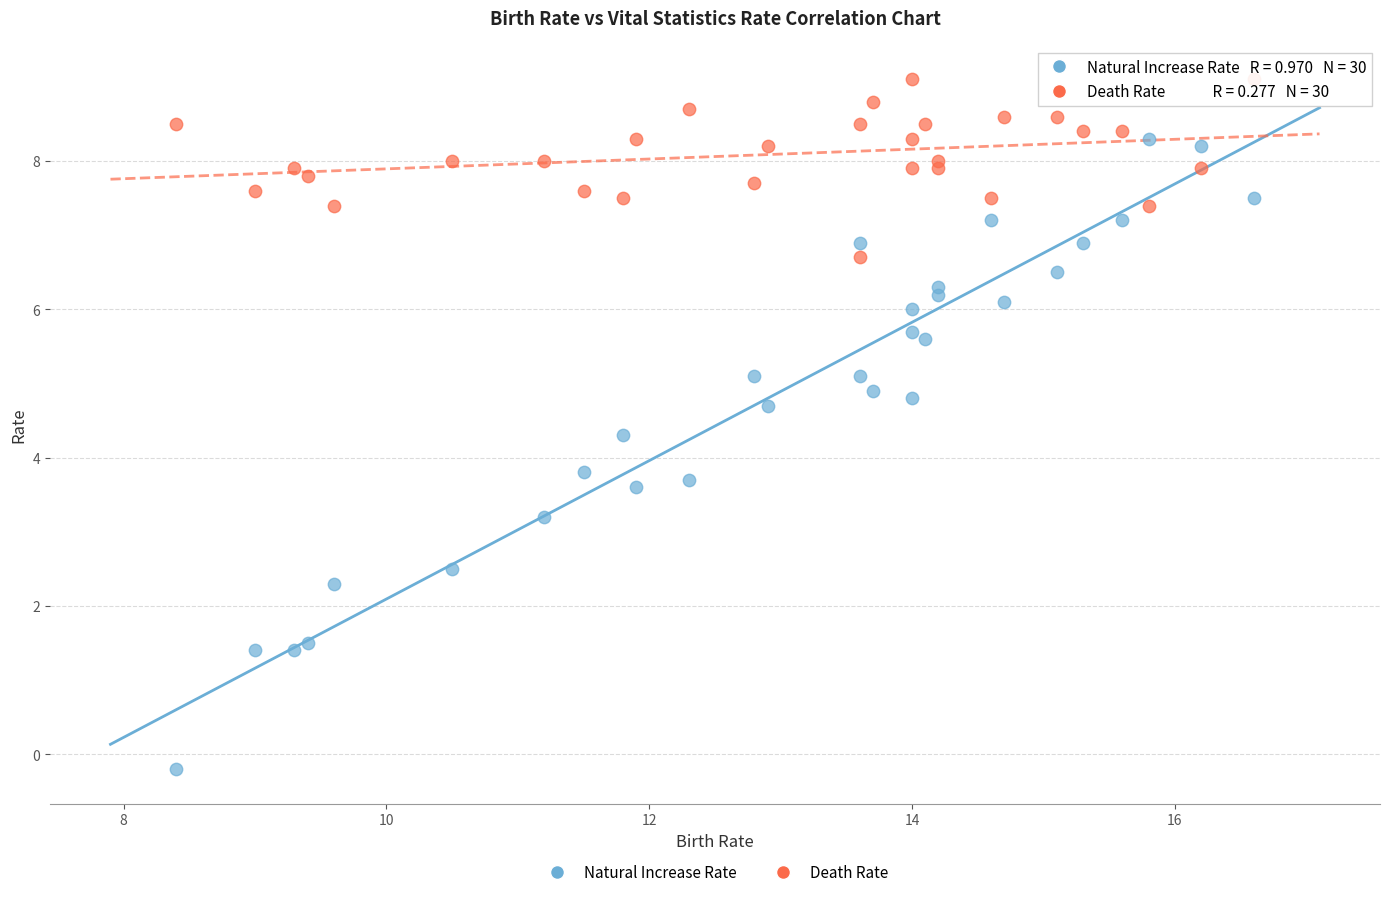

What are all the series names shown in the legend?

Natural Increase Rate, Death Rate